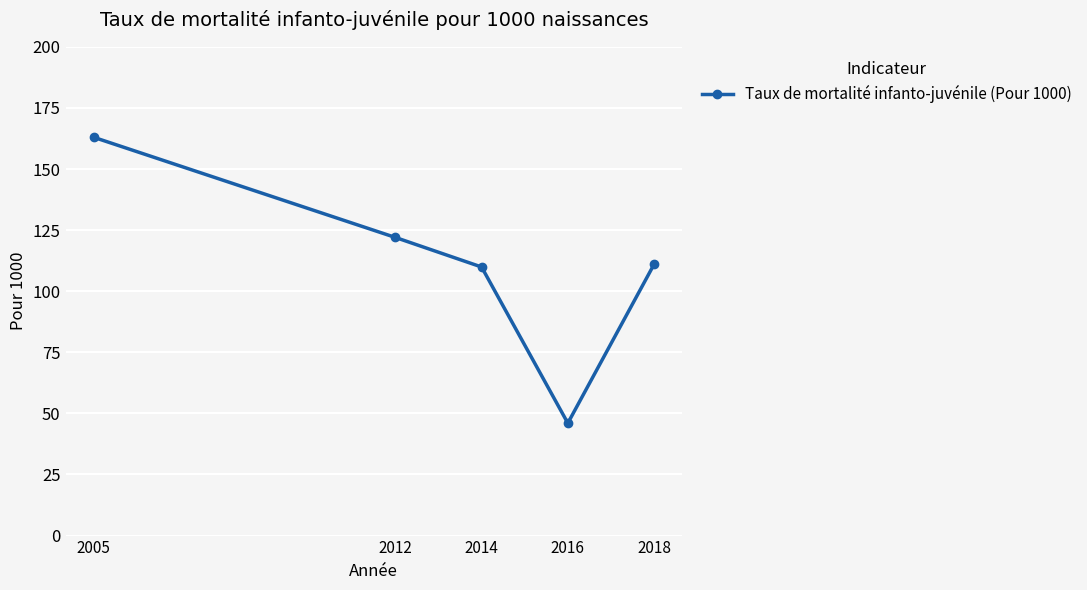

At which category does the chart reach its peak across all series?

2005